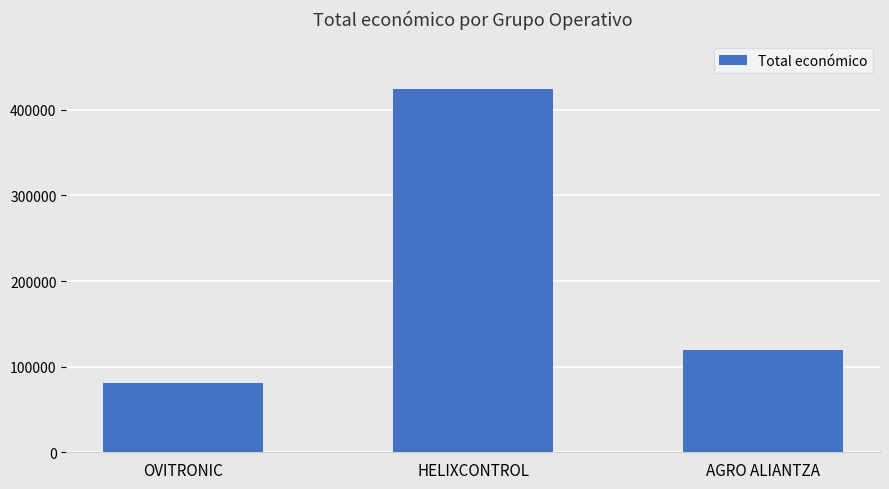

Which label corresponds to the smallest value in the chart?

OVITRONIC